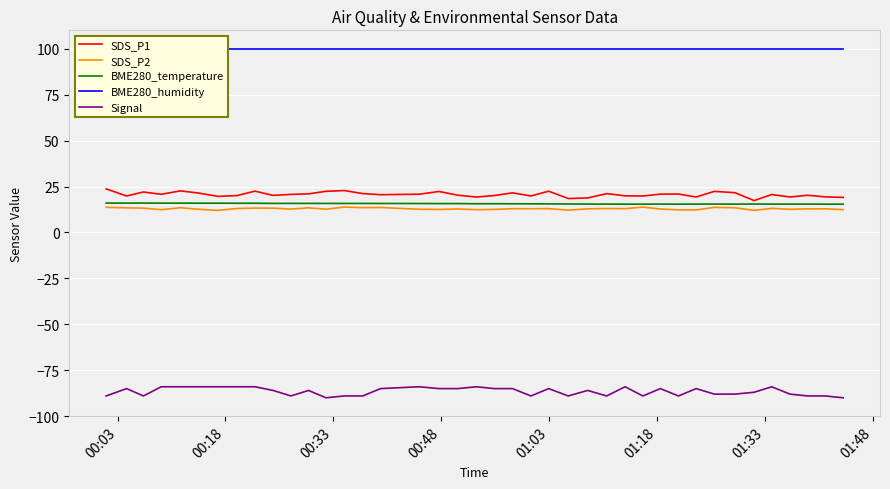

True or false: SDS_P1 and SDS_P2 cross at least once.

False